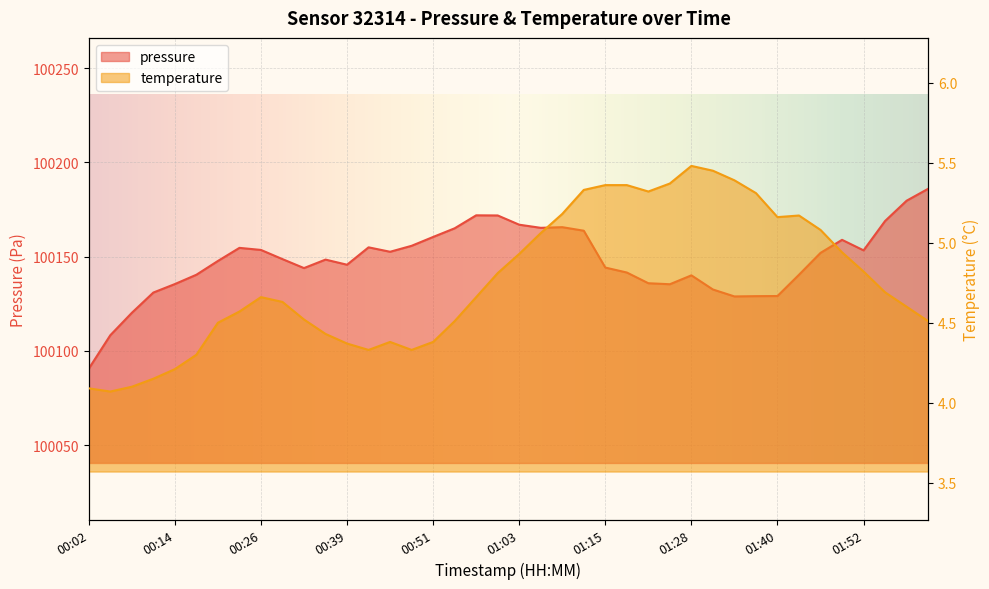

Reading left to right, what are all the values shown in this chart?

pressure: 100090.6	100108.3	100120.2	100131.0	100135.5	100140.4	100147.7	100154.7	100153.6	100148.7	100143.9	100148.4	100145.7	100154.9	100152.6	100155.8	100160.4	100165.0	100171.9	100171.8	100166.9	100165.3	100165.6	100163.8	100144.2	100141.6	100135.9	100135.4	100140.1	100132.6	100128.9	100129.1	100129.1	100140.4	100152.0	100158.9	100153.3	100168.9	100179.7	100186.0
temperature: 4.1	4.1	4.1	4.2	4.2	4.3	4.5	4.6	4.7	4.6	4.5	4.4	4.4	4.3	4.4	4.3	4.4	4.5	4.7	4.8	4.9	5.1	5.2	5.3	5.4	5.4	5.3	5.4	5.5	5.5	5.4	5.3	5.2	5.2	5.1	4.9	4.8	4.7	4.6	4.5